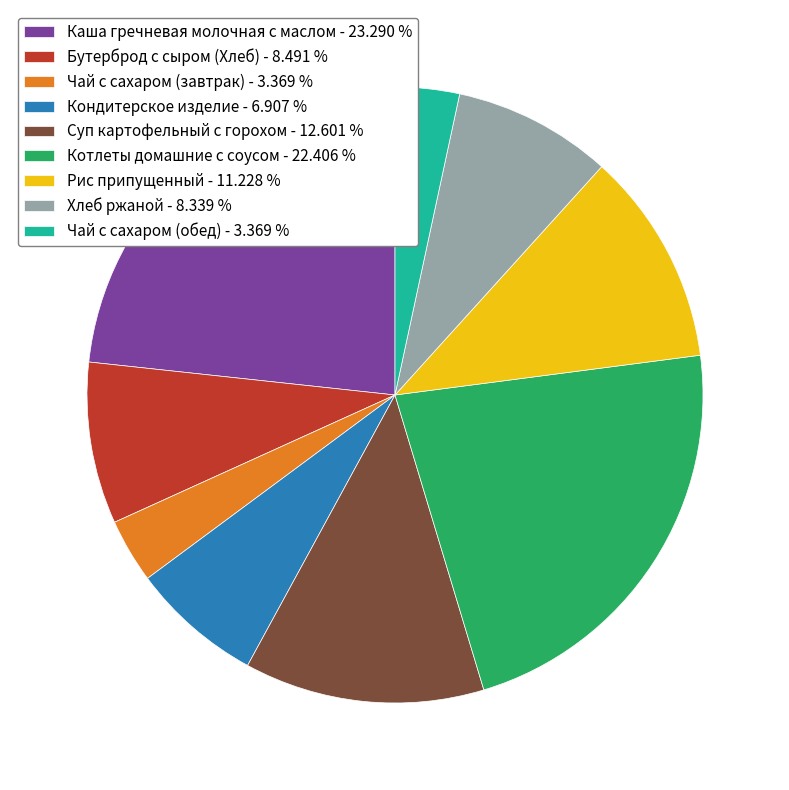

Count the number of slices in the pie.

9